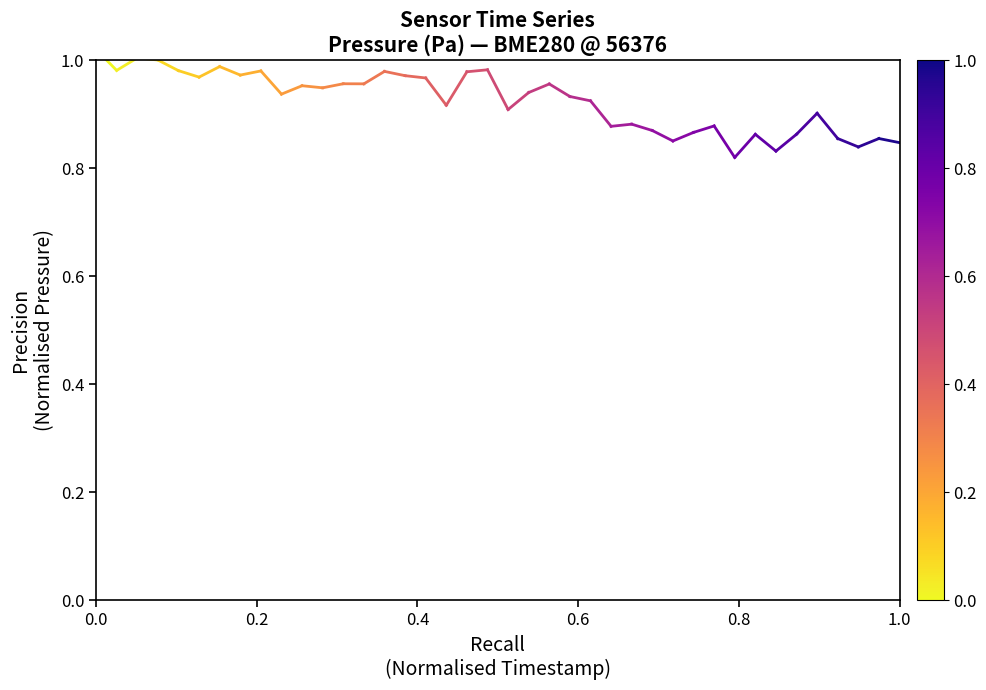

The value at 0.2 is 1.0. True or false?

True